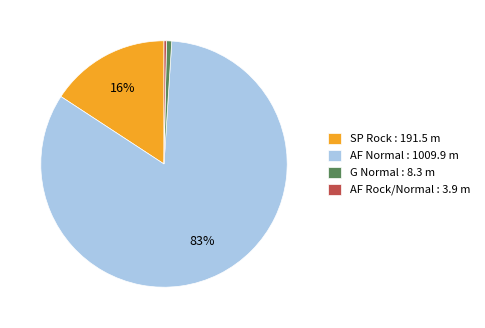

What is the largest slice in the pie chart?

AF Normal : 1009.9 m